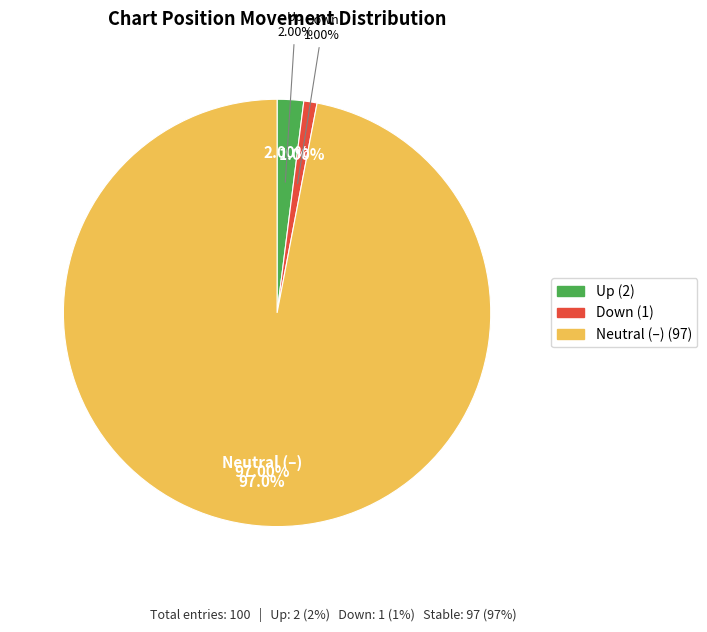

True or false: down accounts for 1% of the total.

False